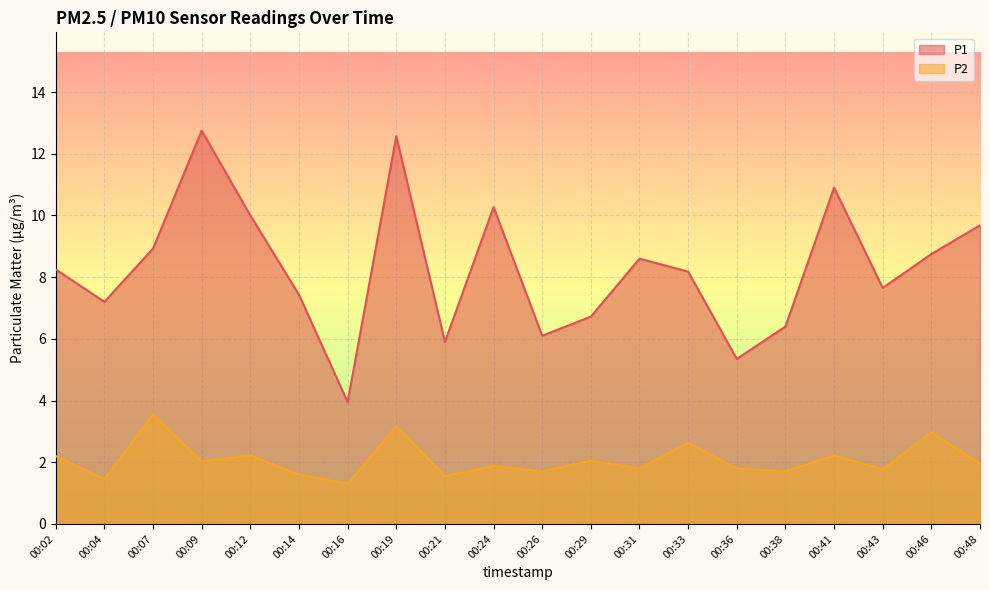

What is the highest value of the P2 series?

3.5